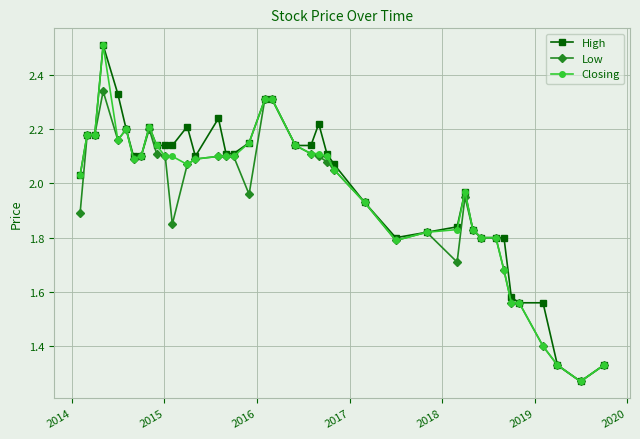

What is the maximum value shown in the chart?

2.5